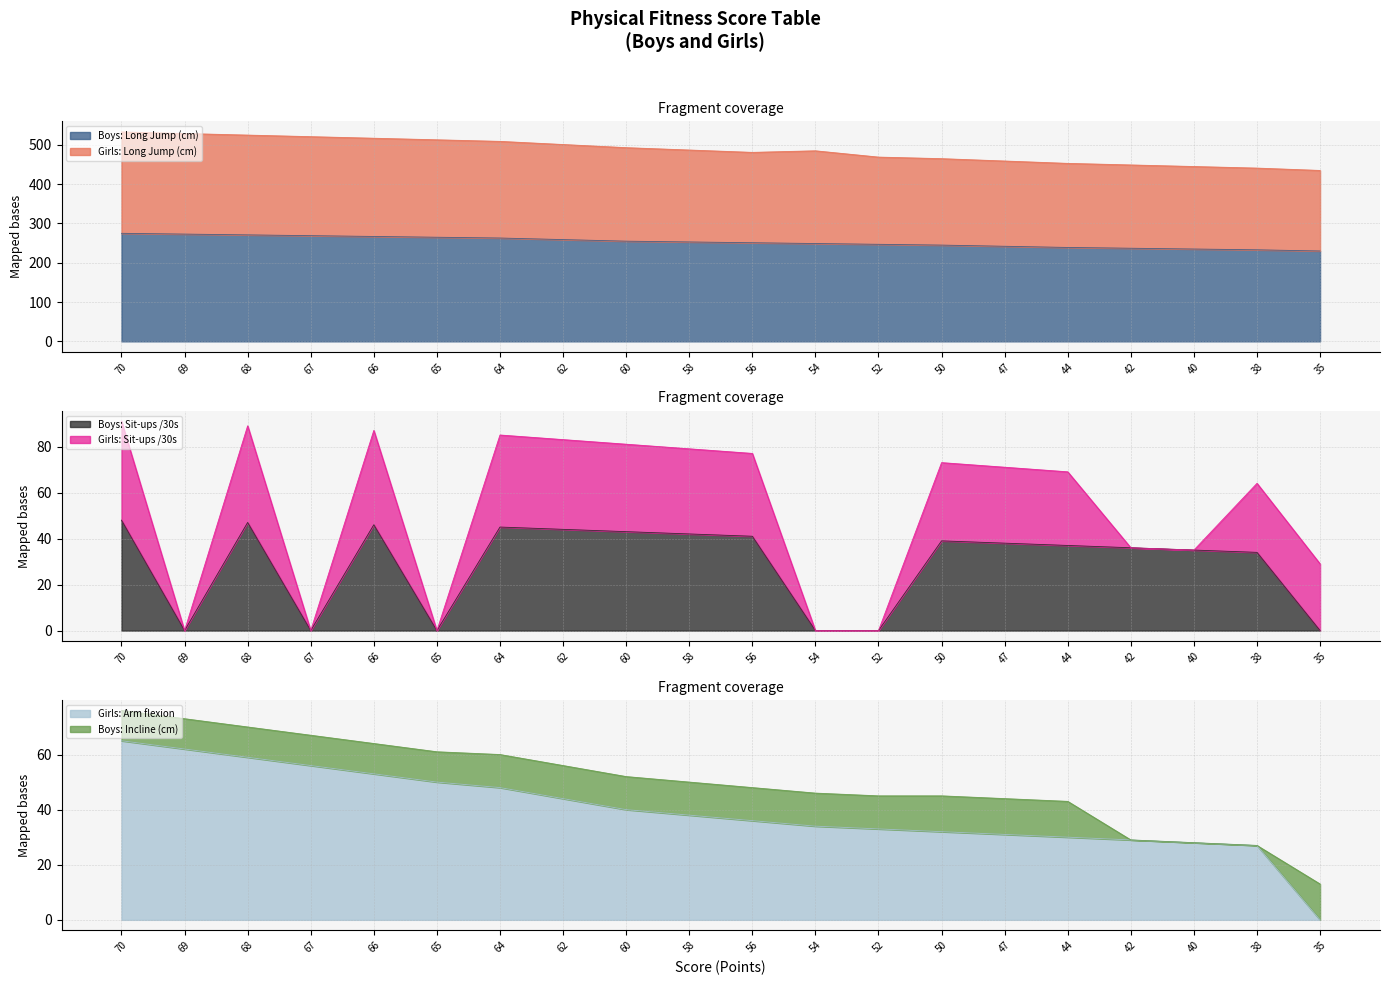

What is the lowest value of the Boys: Long Jump (cm) series?

230